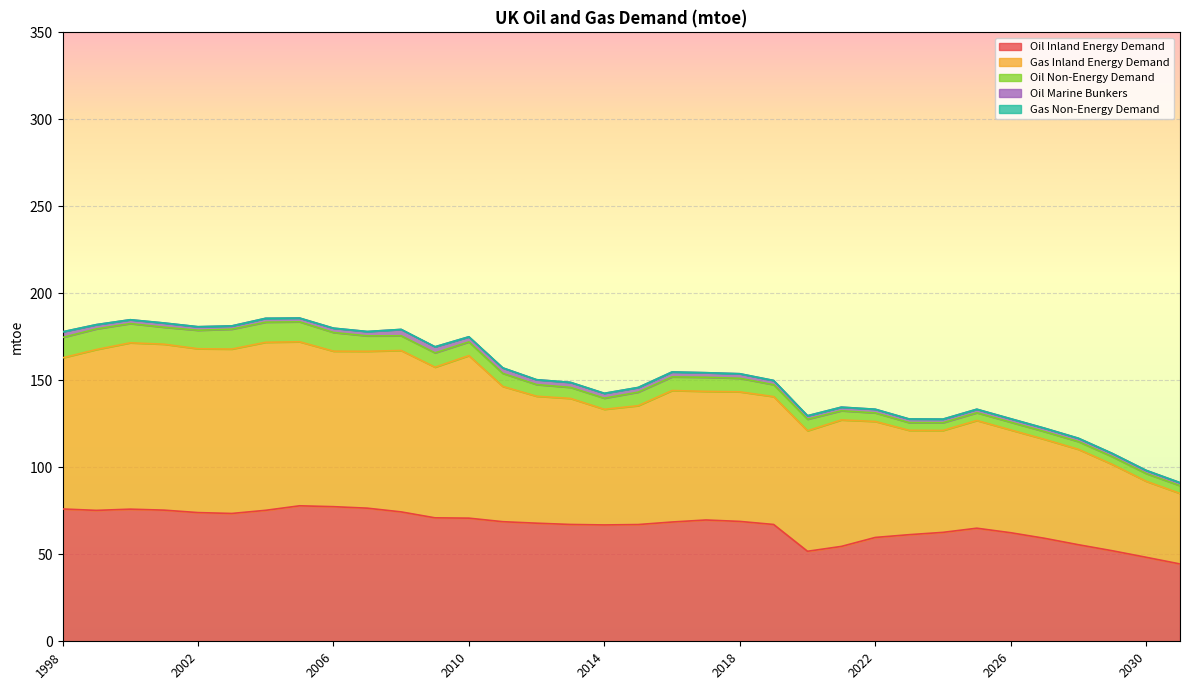

Which series has the largest total across all categories?

Gas Inland Energy Demand